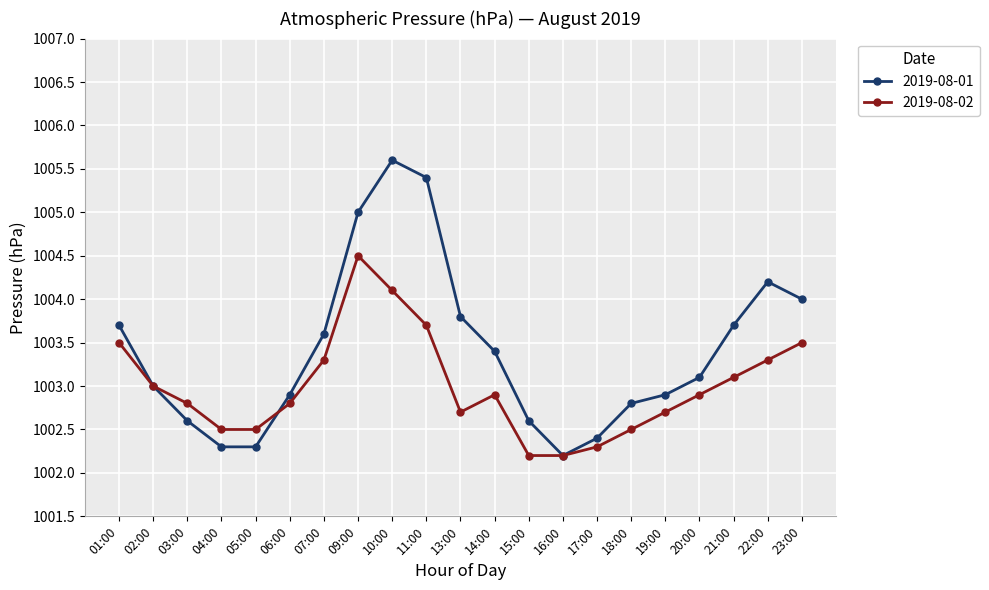

What is the difference between the maximum and minimum values in the 2019-08-02 series?

2.3